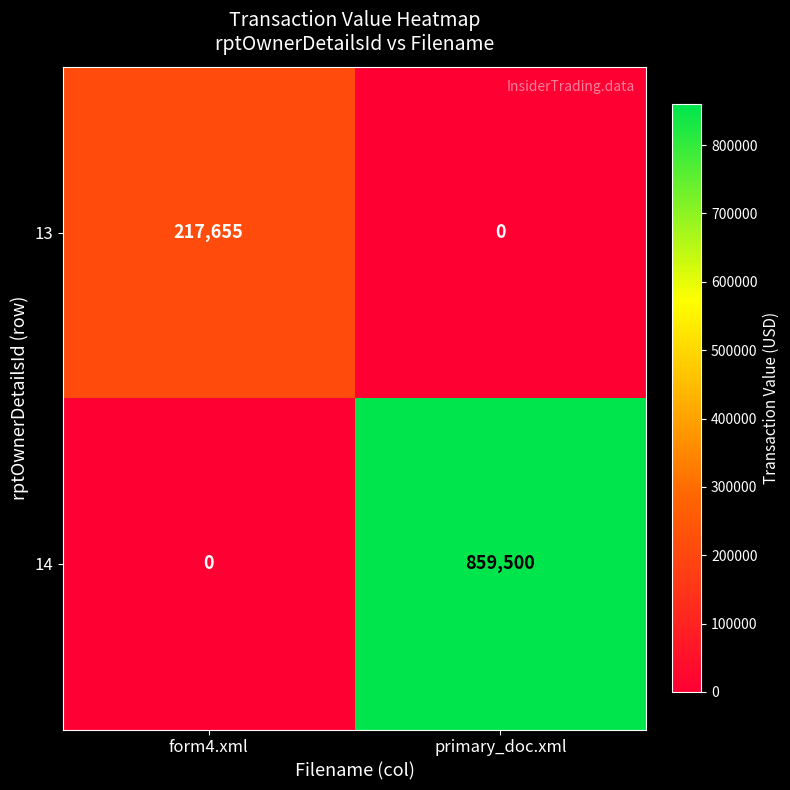

What is the difference between the 14 values at primary_doc.xml and form4.xml?

859500